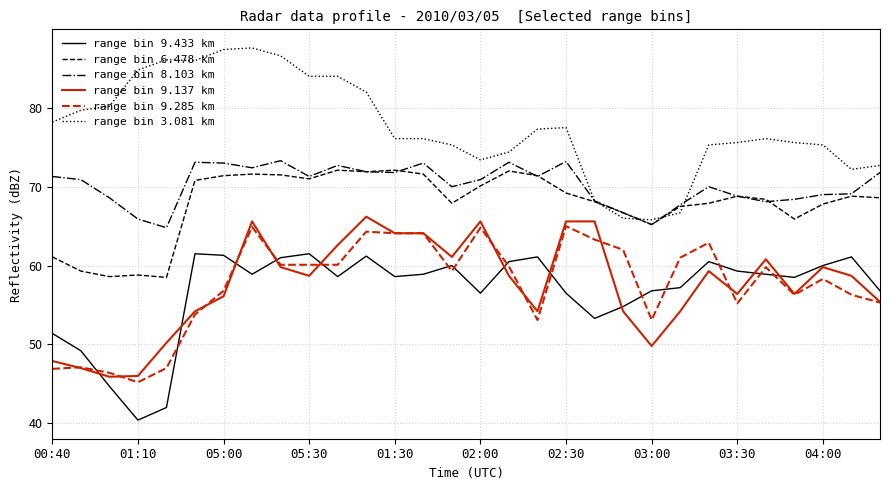

True or false: range bin 6.478 km and range bin 9.285 km intersect in this chart.

False